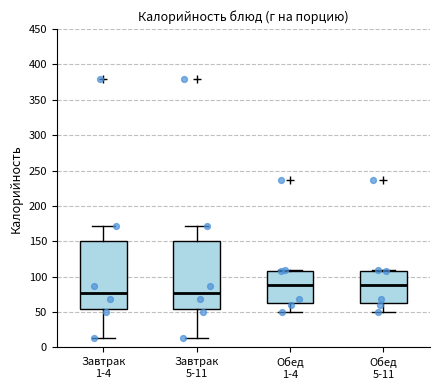

Reading left to right, transcribe this box plot: for each box, give where its median line is, the range the box spans, and where its two whiskers end, as read against the y-axis. The values are not printed on the chart, so give them approximately, as read against the axis.

Завтрак 1-4: median 80, box 55 to 150, whiskers 15 to 170
Завтрак 5-11: median 80, box 55 to 150, whiskers 15 to 170
Обед 1-4: median 90, box 60 to 110, whiskers 50 to 110
Обед 5-11: median 90, box 60 to 110, whiskers 50 to 110